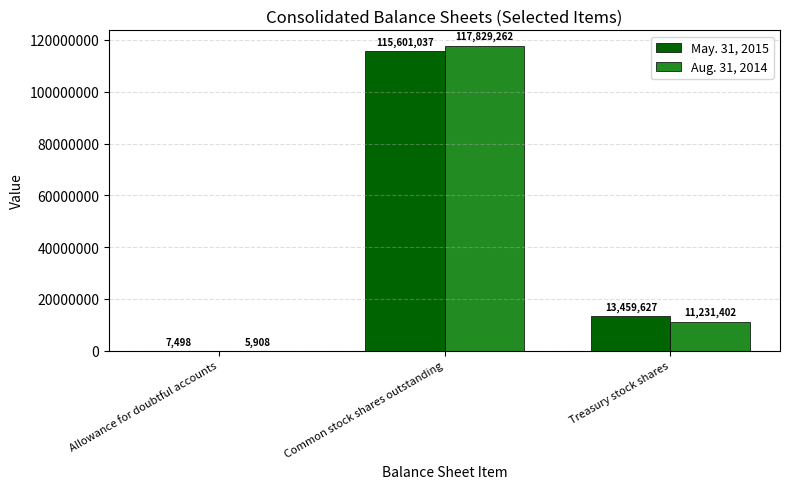

Reading left to right, transcribe all the data shown in this chart.

May. 31, 2015: 7498	115601037	13459627
Aug. 31, 2014: 5908	117829262	11231402